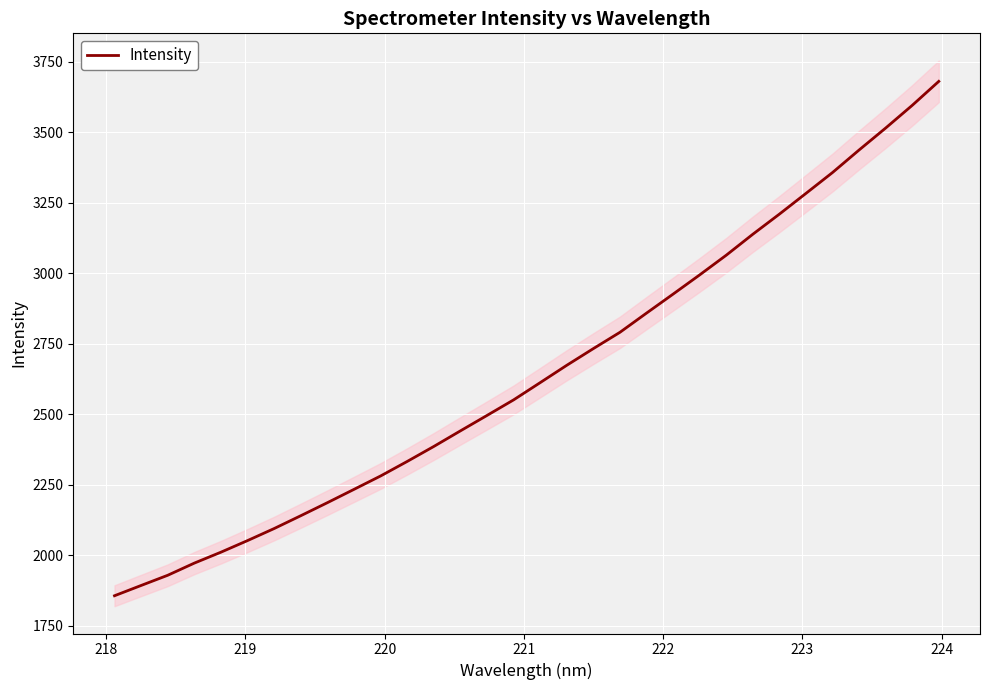

What is the highest value of the Intensity series?

3680.8